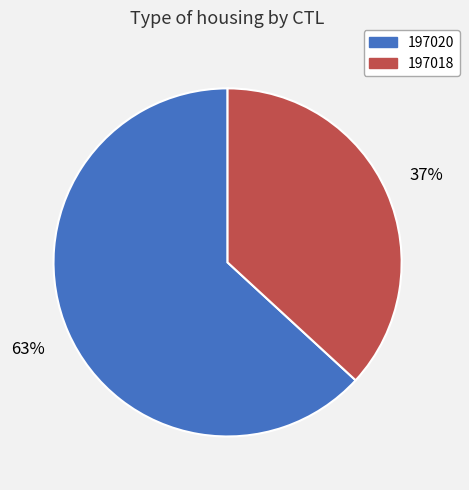

To the nearest percent, what portion does 197020 represent?

63%